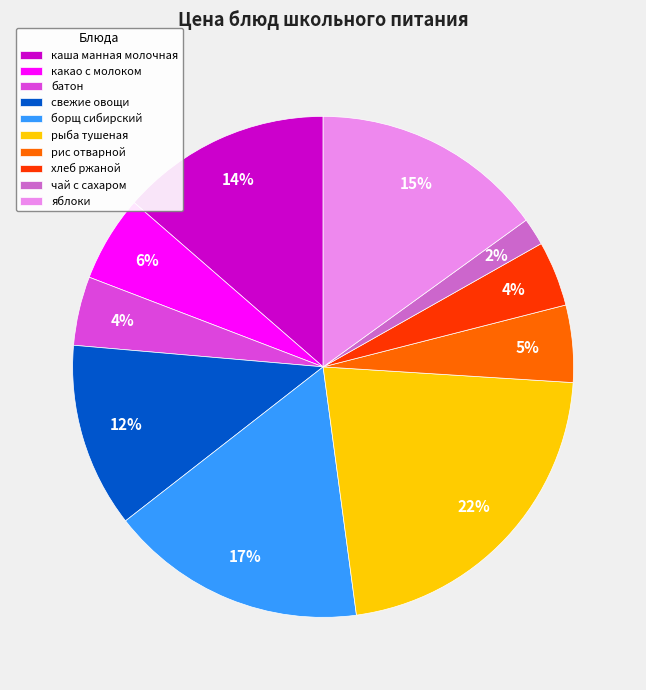

Is it true that рыба тушеная is 22% of the pie?

True